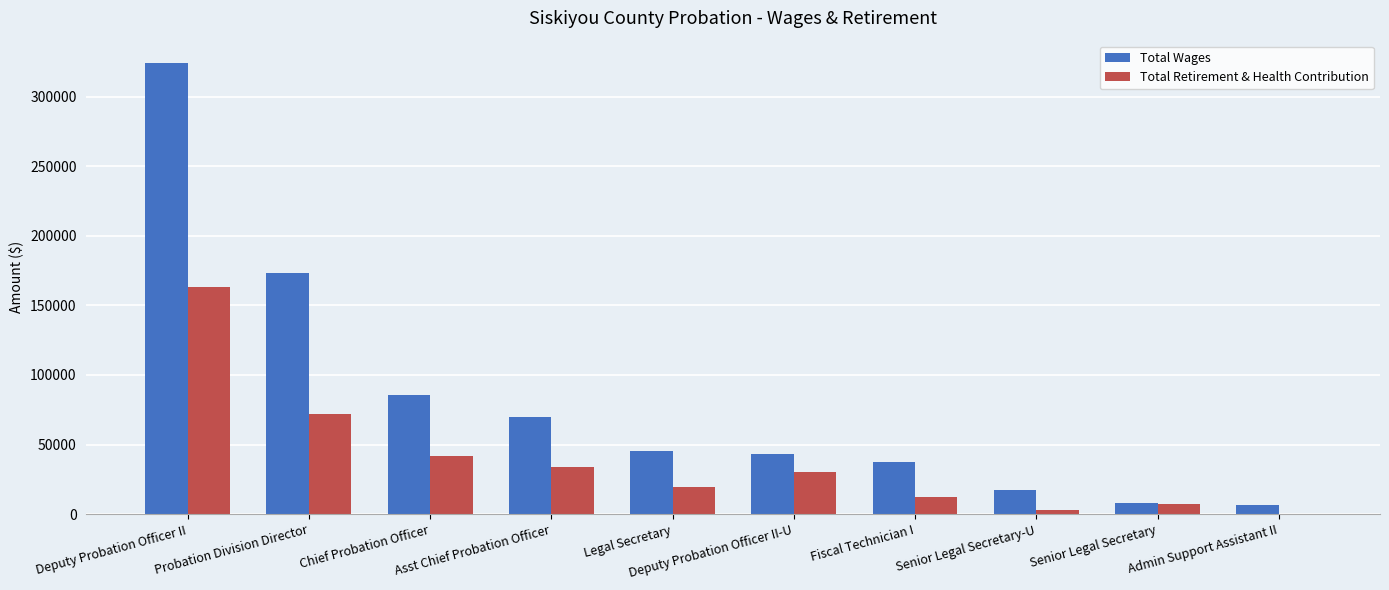

Where does the Total Retirement & Health Contribution series first go above 30324?

Deputy Probation Officer II